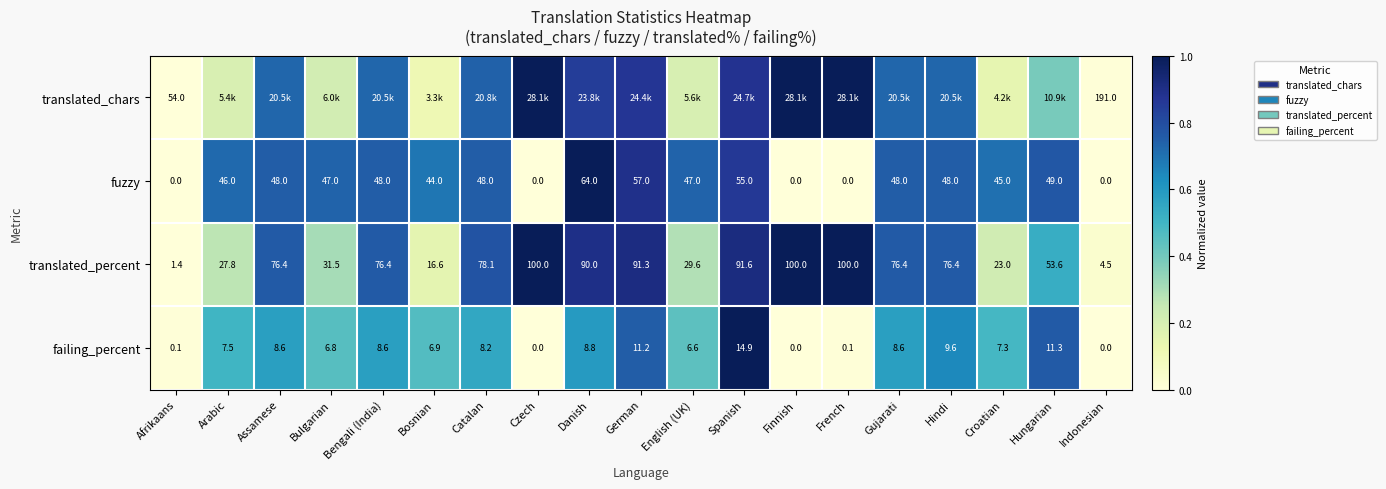

At Afrikaans, list the series in order from largest to smallest.

translated_chars, translated_percent, failing_percent, fuzzy